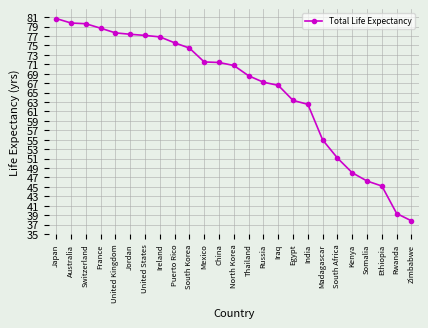

What is the value of the 6th point from the left?

77.4